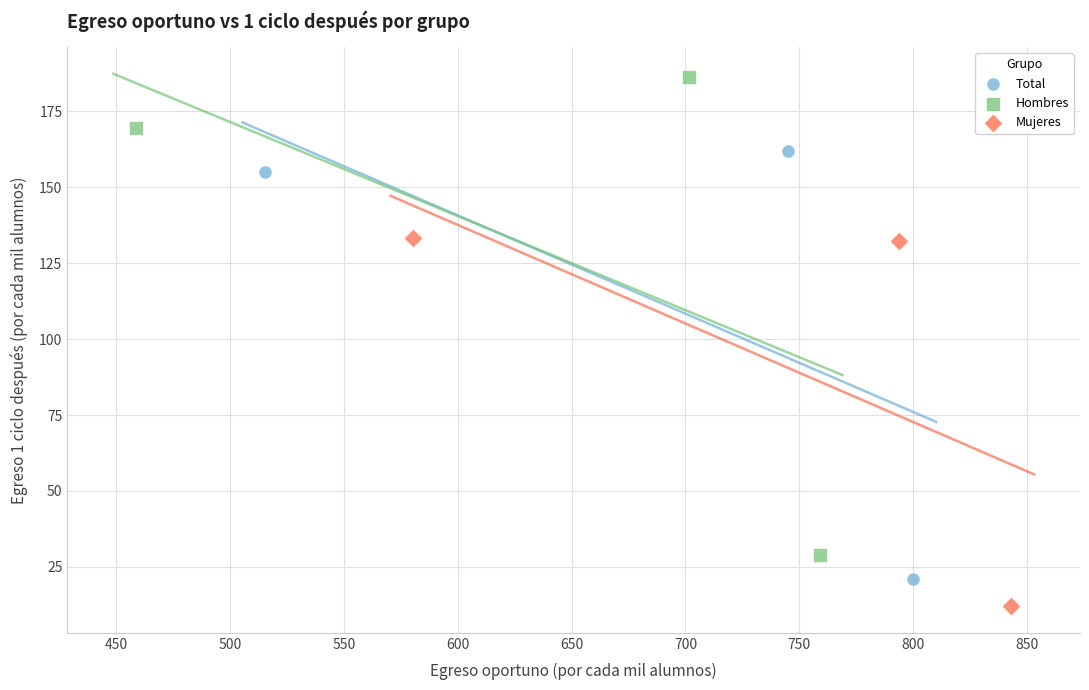

Which series reaches the maximum Y coordinate?

Hombres